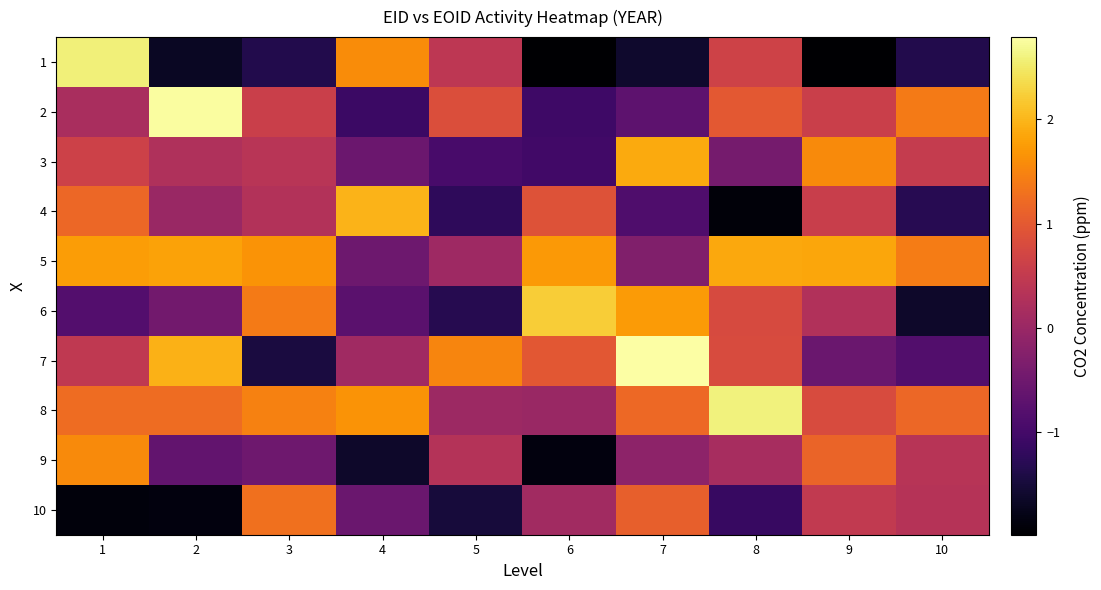

What is the total value across all series at 4?

0.2